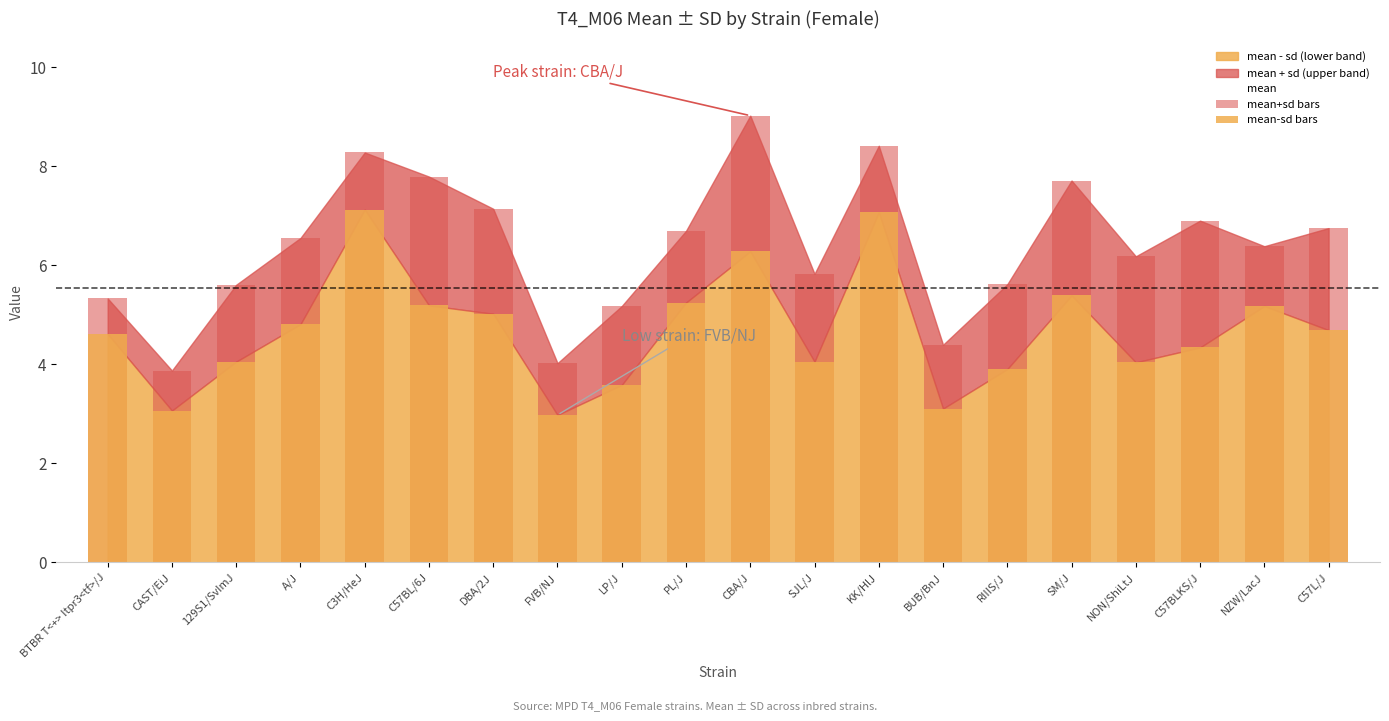

Which category has the highest value in the mean+sd bars series?

CBA/J